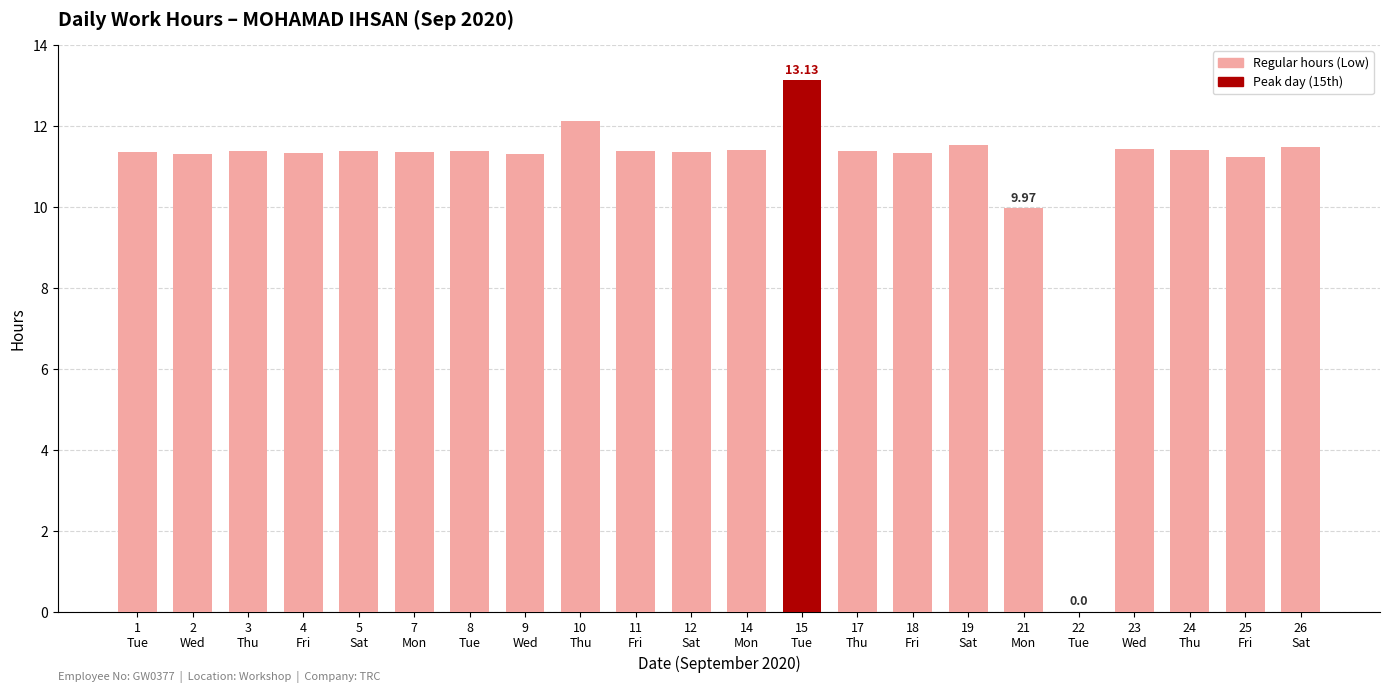

Where is the data nearest to the value 6?

21
Mon